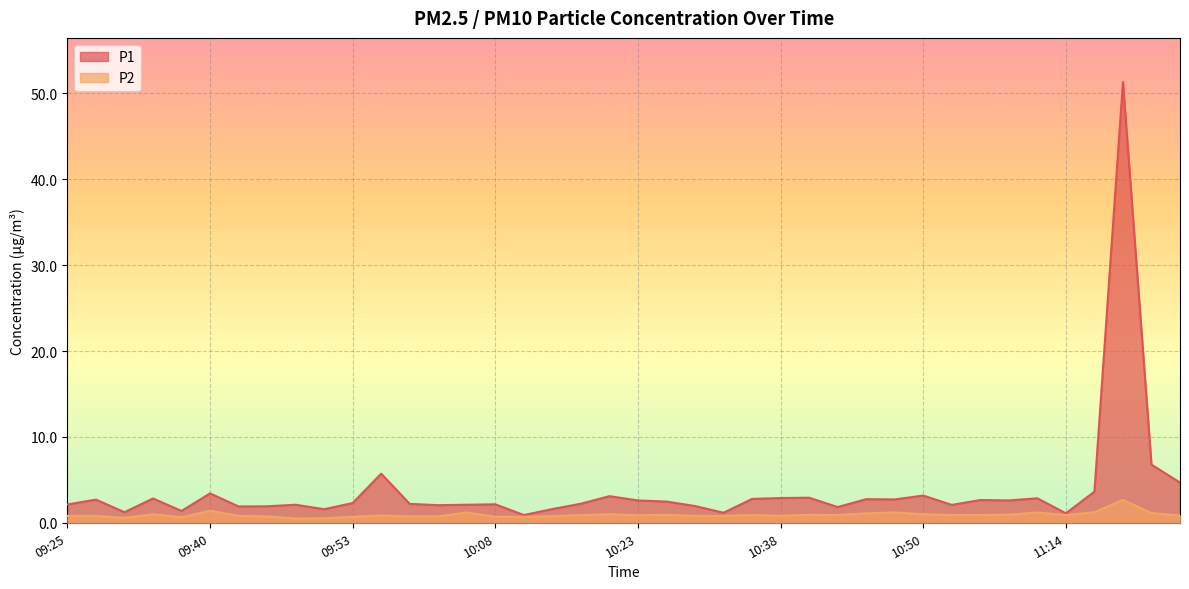

List the labels in order of P2 value, largest first.

11:25, 09:40, 11:20, 10:05, 10:48, 11:09, 11:30, 10:45, 09:32, 10:21, 10:50, 11:06, 10:28, 10:40, 10:18, 10:35, 10:43, 10:53, 10:58, 11:14, 10:23, 09:55, 11:33, 10:38, 09:25, 09:27, 09:43, 10:31, 10:33, 10:16, 09:45, 09:58, 10:00, 09:53, 10:08, 10:13, 09:35, 09:30, 09:50, 09:48